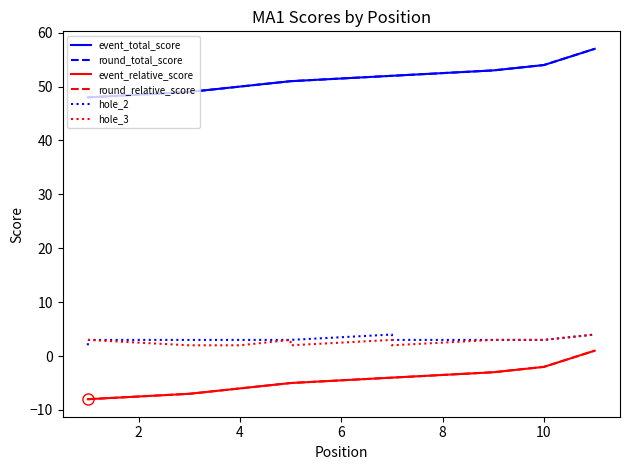

True or false: round_total_score and event_relative_score cross at least once.

False